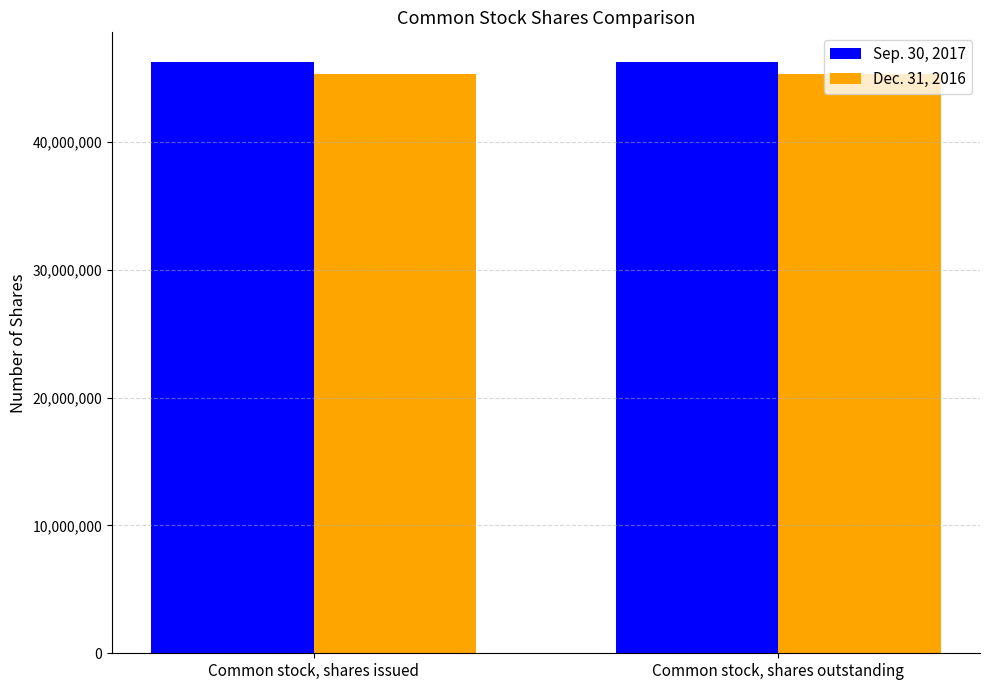

What is the spread (max minus min) of values at Common stock, shares issued?

966680